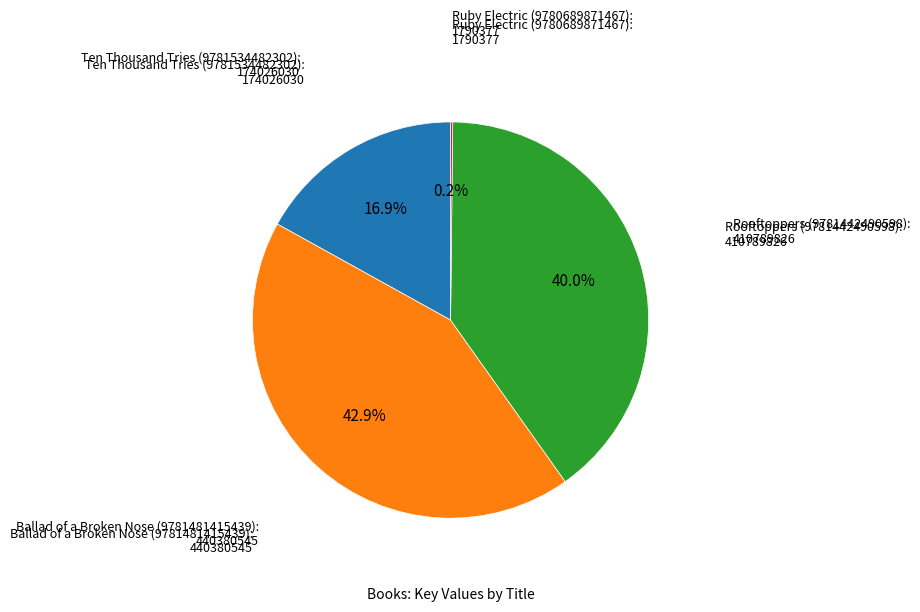

Is there any slice that represents more than half of the pie?

No